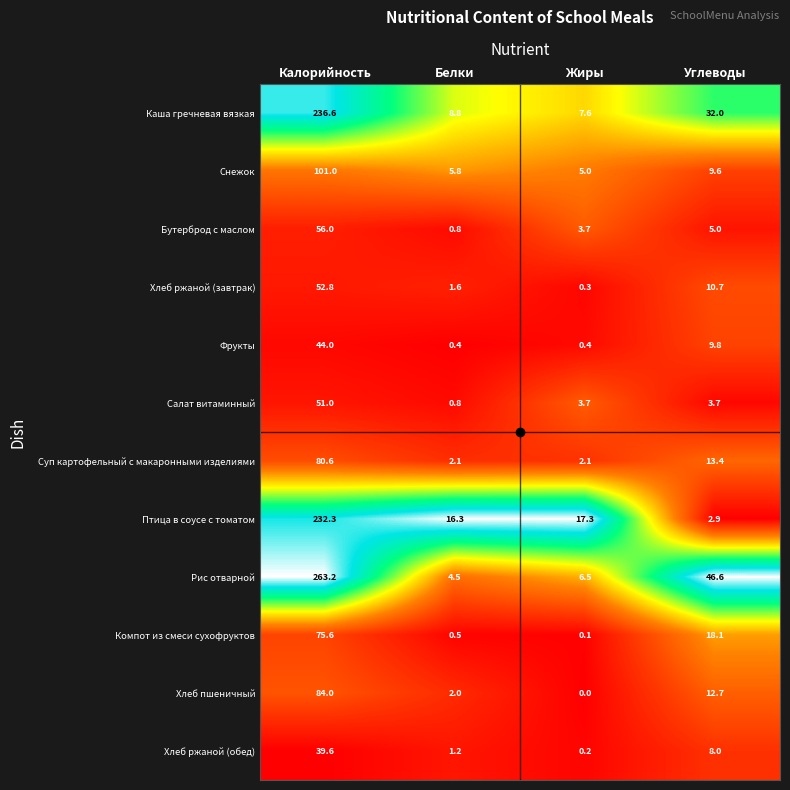

Count the number of data series in this chart.

12